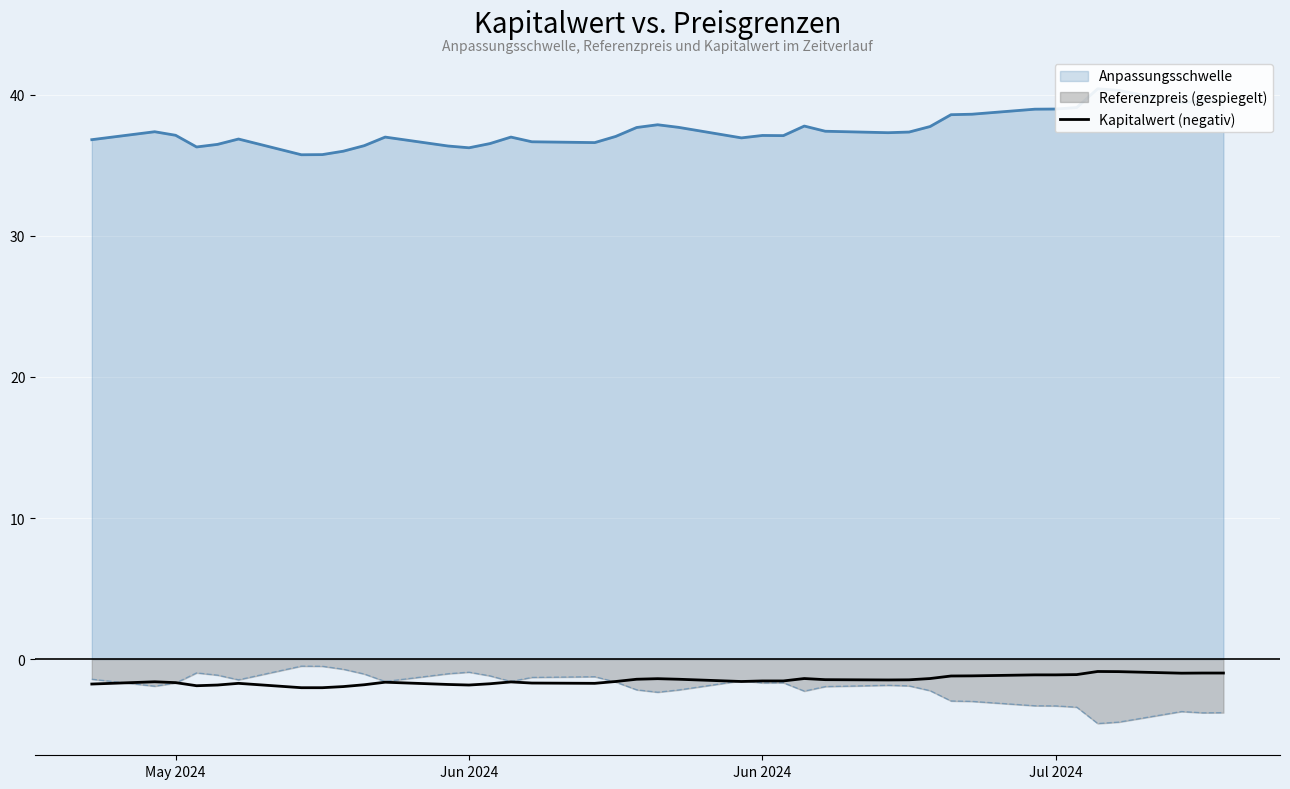

What is the average value?

-1.5